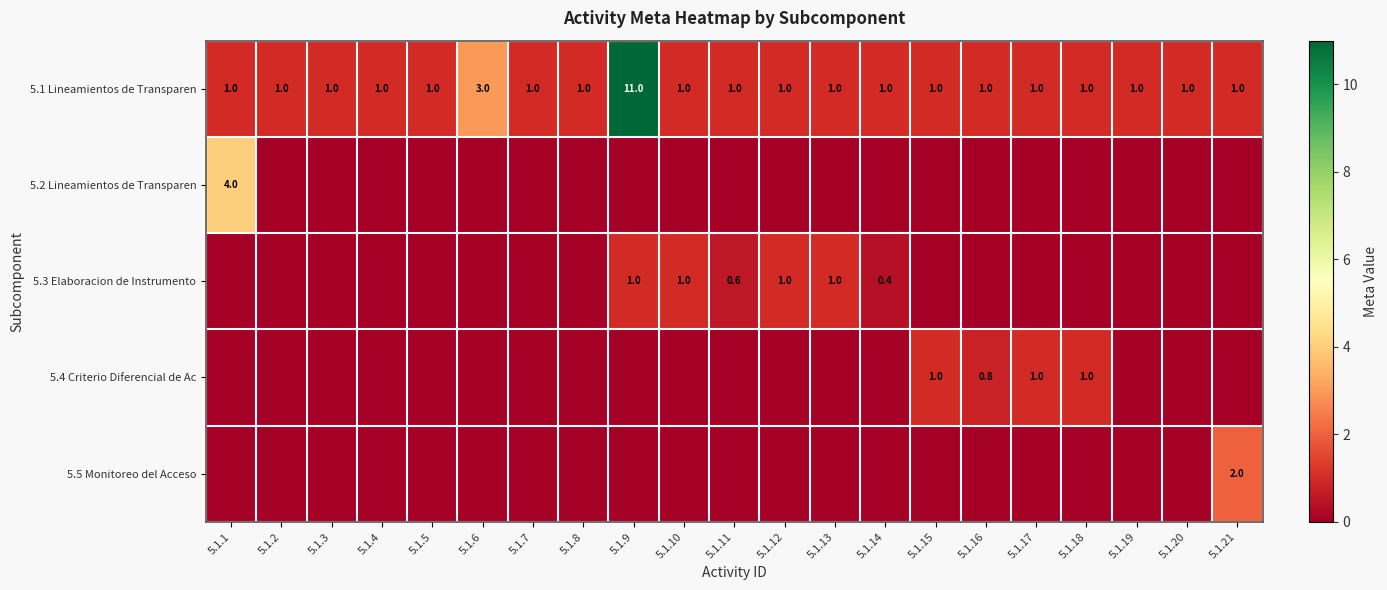

The value of 5.4 Criterio Diferencial de Ac at 5.1.17 is 1.0. True or false?

True